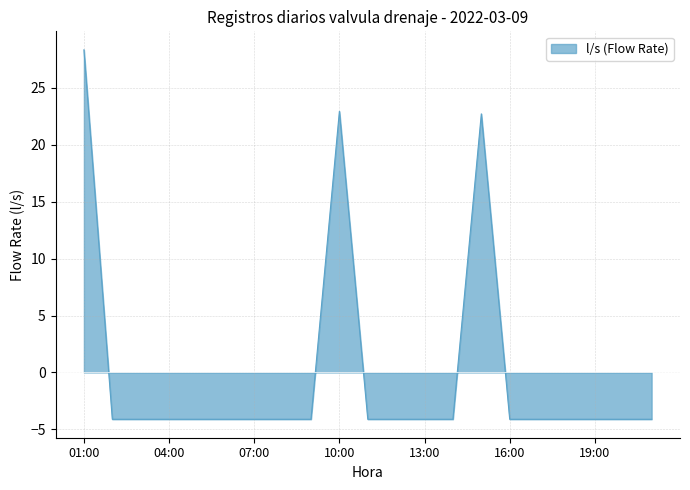

What is the minimum value shown in the chart?

-4.1